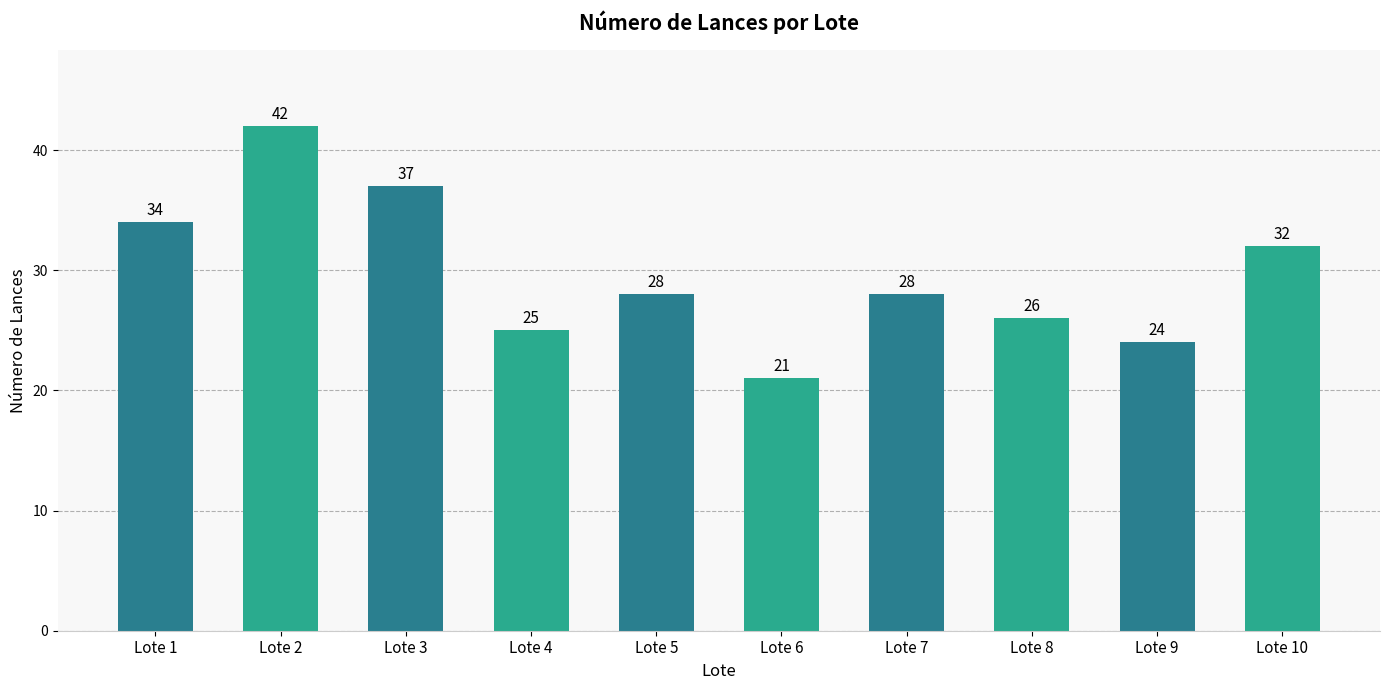

Reading left to right, extract all data points from this chart.

34	42	37	25	28	21	28	26	24	32